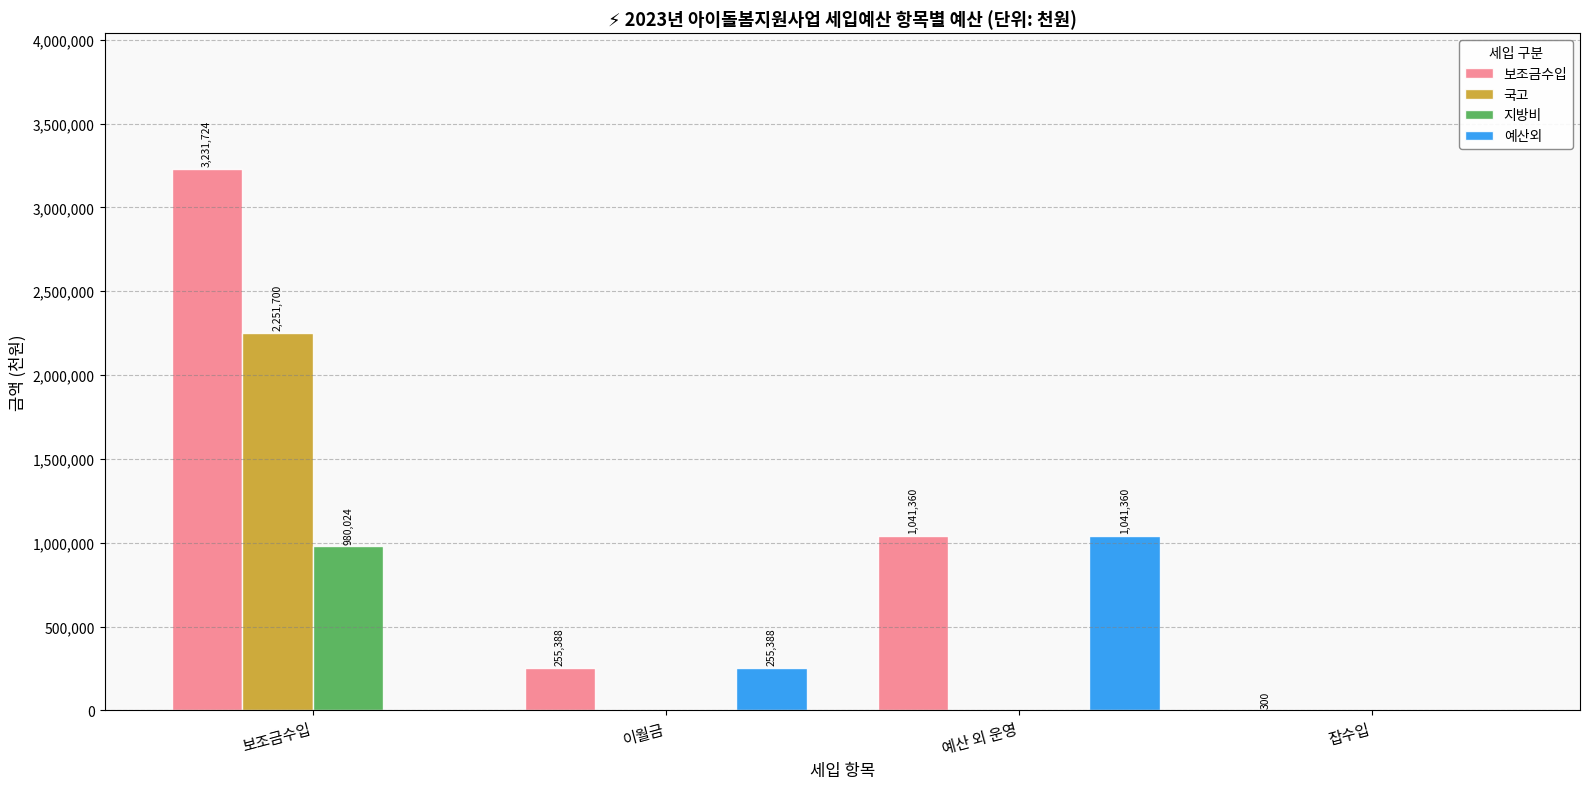

The 보조금수입 series shows 1041360.0 at 예산 외 운영. True or false?

True